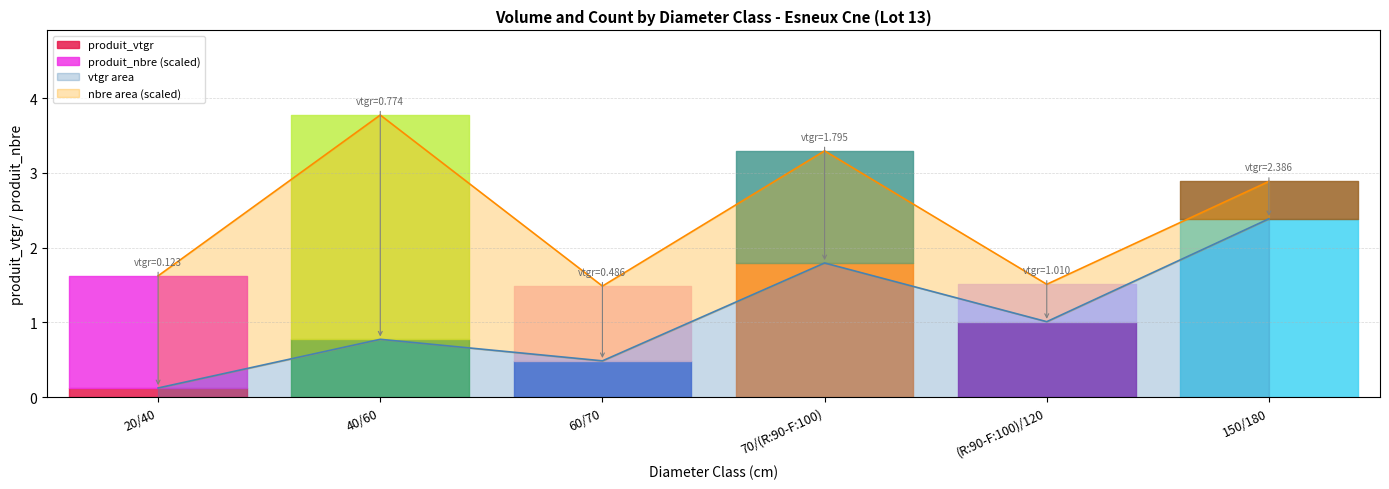

Between 70/(R:90-F:100) and 60/70, which is larger?

70/(R:90-F:100)